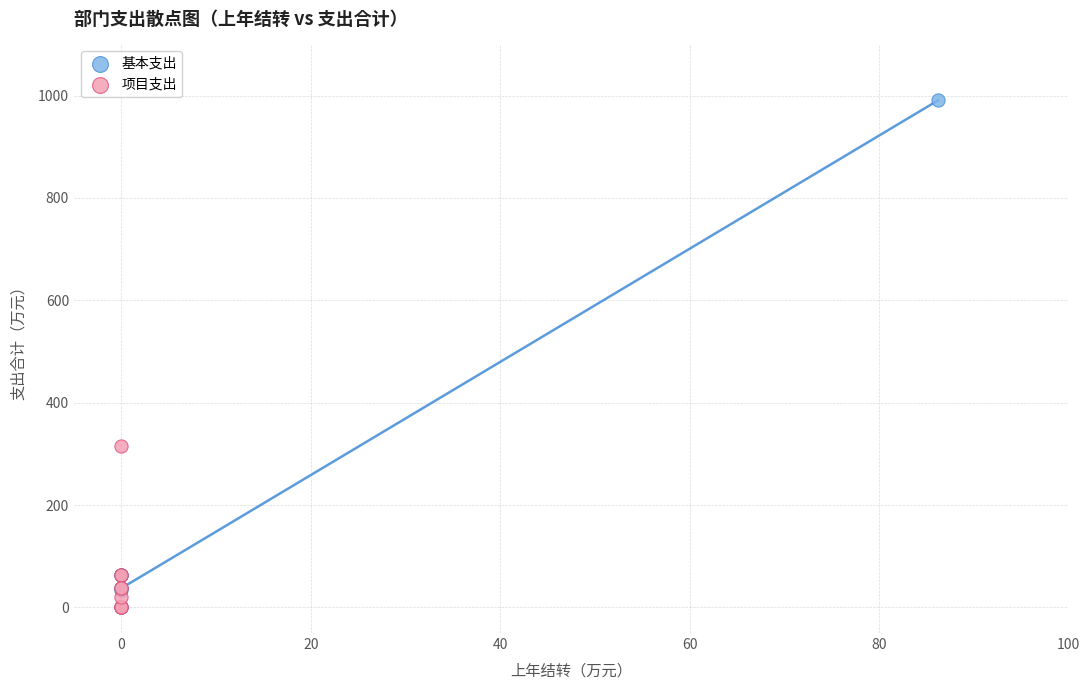

What are all the series names shown in the legend?

基本支出, 项目支出